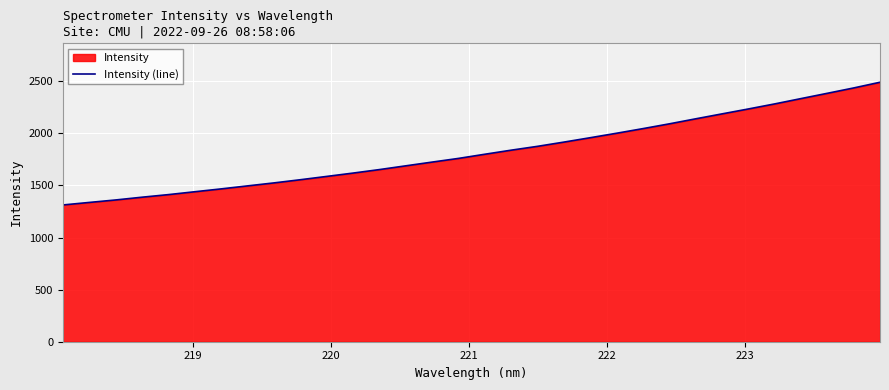

What is the greatest value displayed?

2489.9